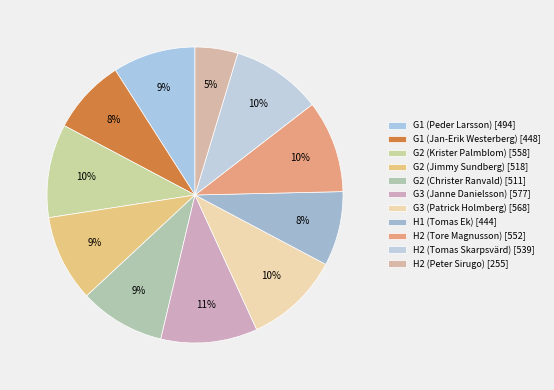

Between H2 (Peter Sirugo) and H2 (Tore Magnusson), which is larger?

H2 (Tore Magnusson)